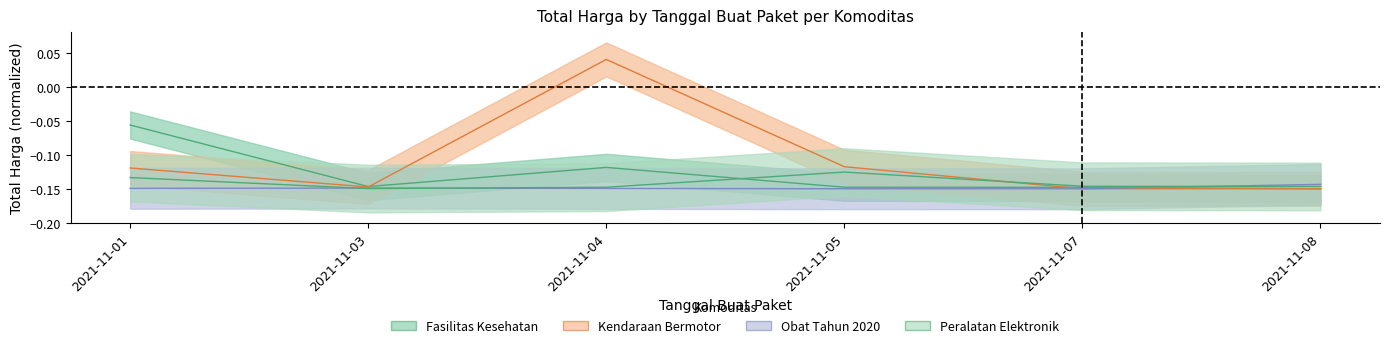

Which series has the largest total across all categories?

Kendaraan Bermotor